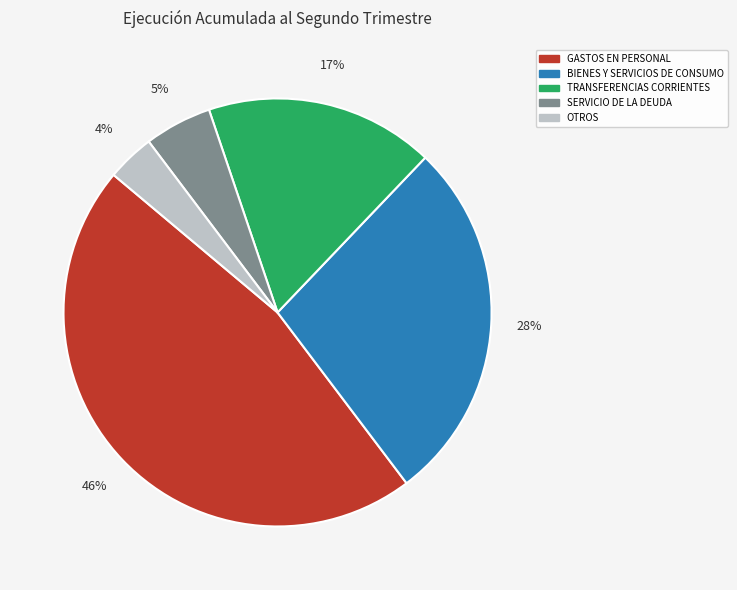

To the nearest percent, what is the average slice percentage?

20%